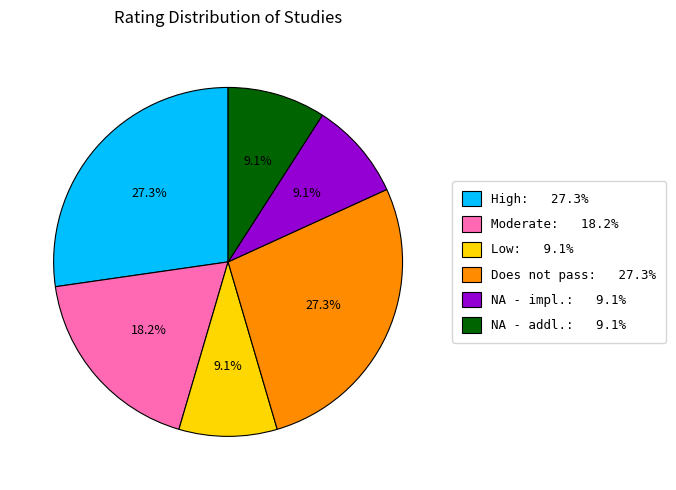

Count the number of slices in the pie.

6